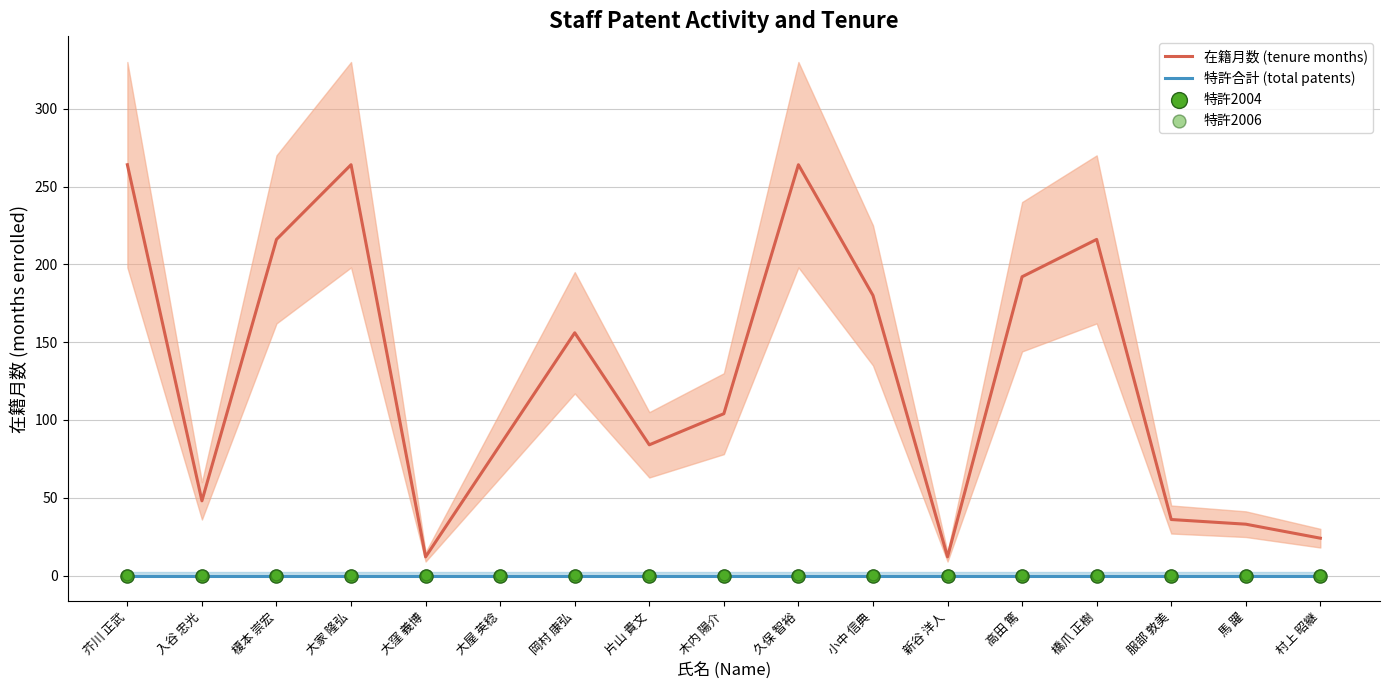

What is the total value across all series at 木内 陽介?

104.3